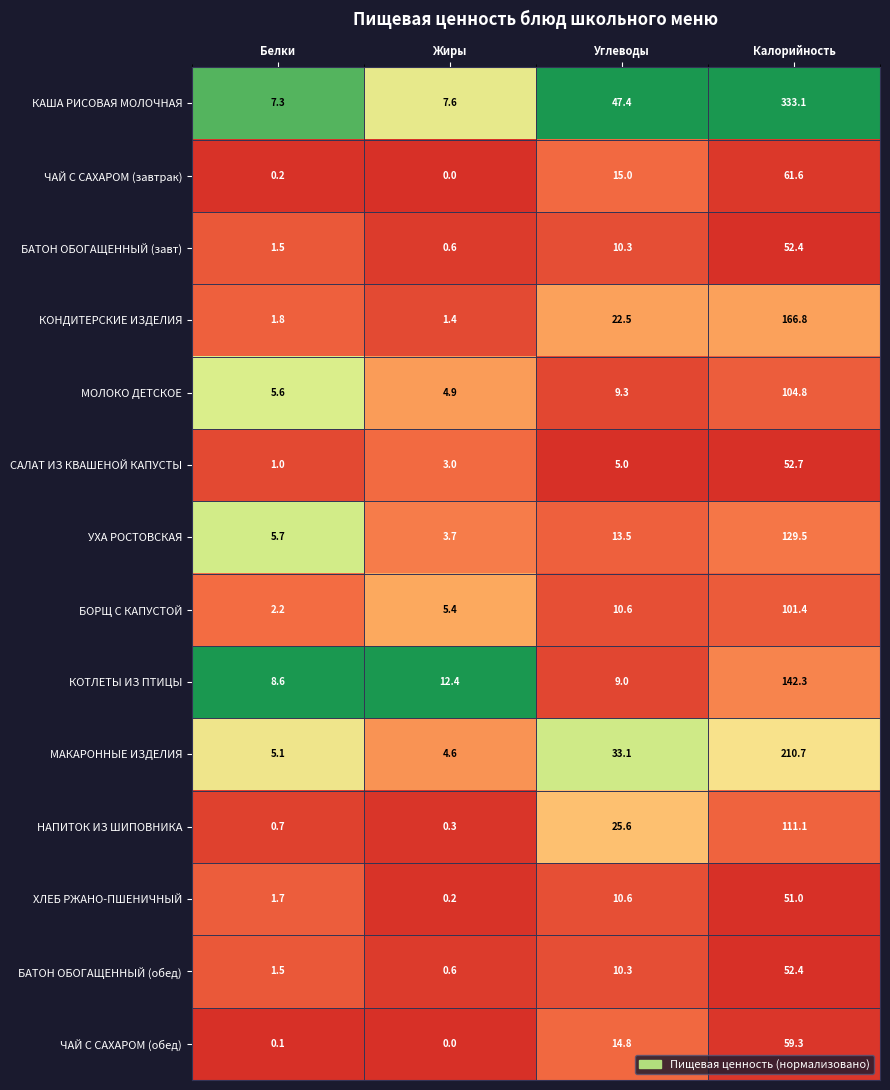

Which label corresponds to the smallest value in the chart?

Жиры